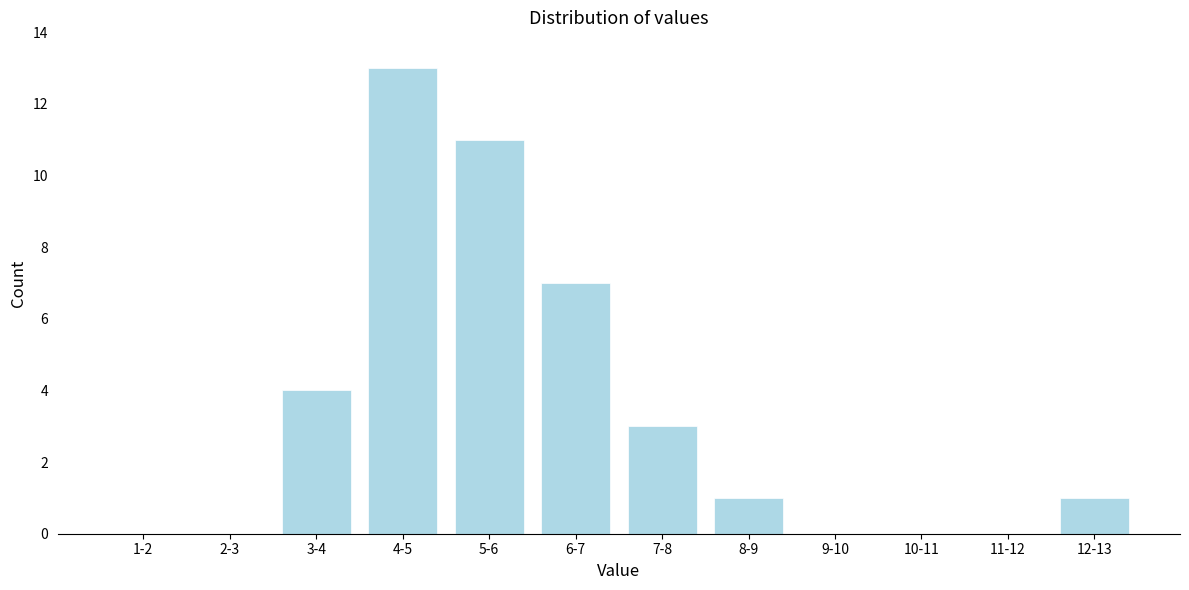

Reading left to right, transcribe all the data shown in this chart.

1-2=0	2-3=0	3-4=4	4-5=13	5-6=11	6-7=7	7-8=3	8-9=1	9-10=0	10-11=0	11-12=0	12-13=1